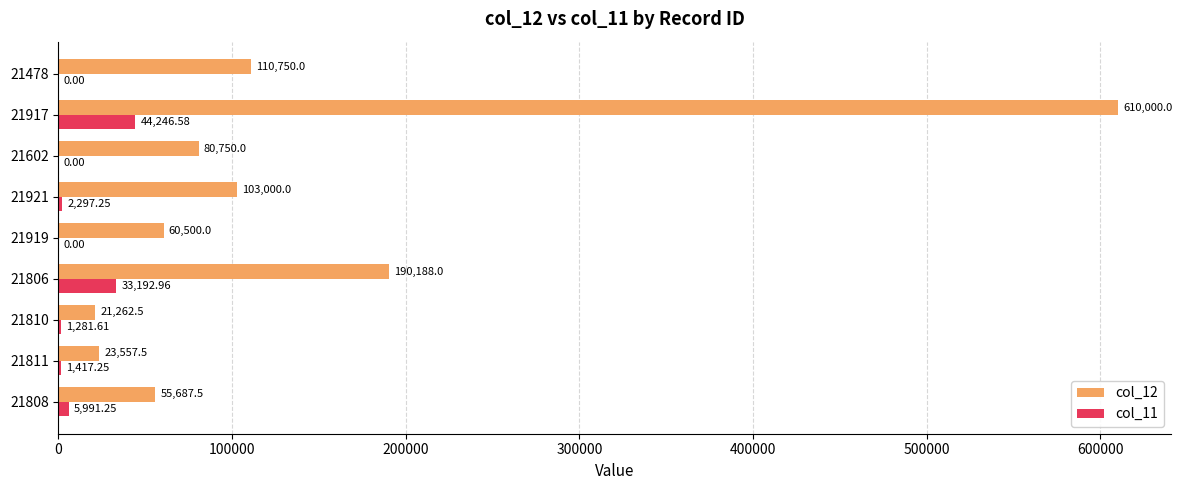

How many distinct data groups are displayed?

2